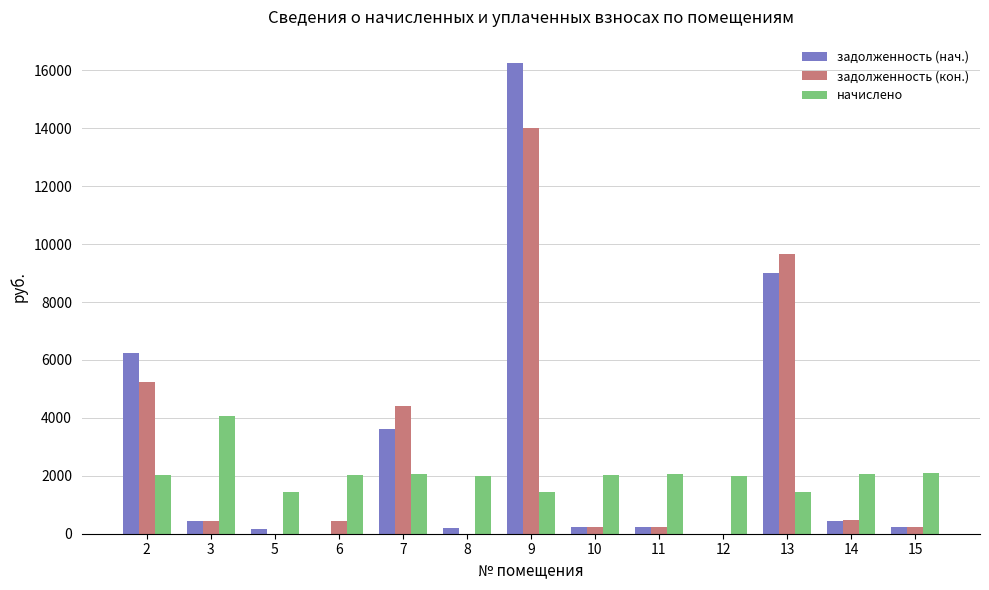

Is it true that задолженность (кон.) equals 0.0 at 5?

True